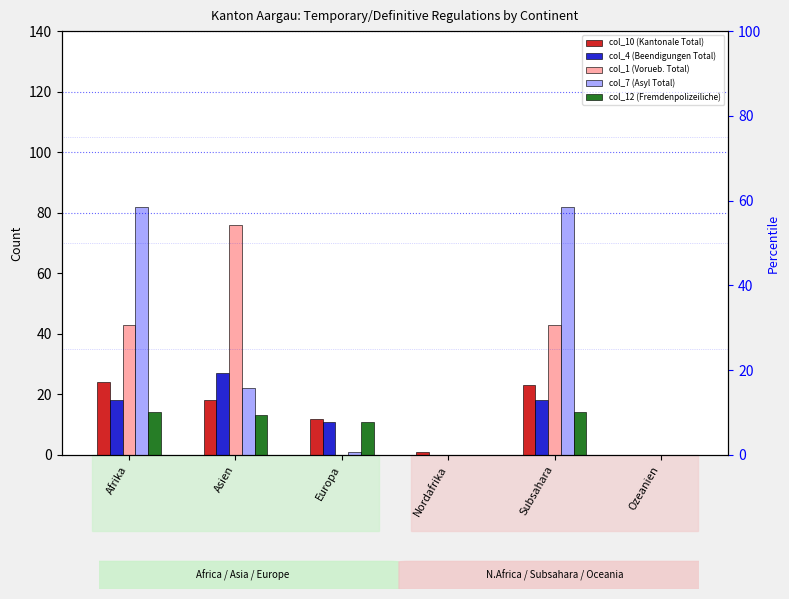

The col_1 (Vorueb. Total) series shows 42 at Europa. True or false?

False